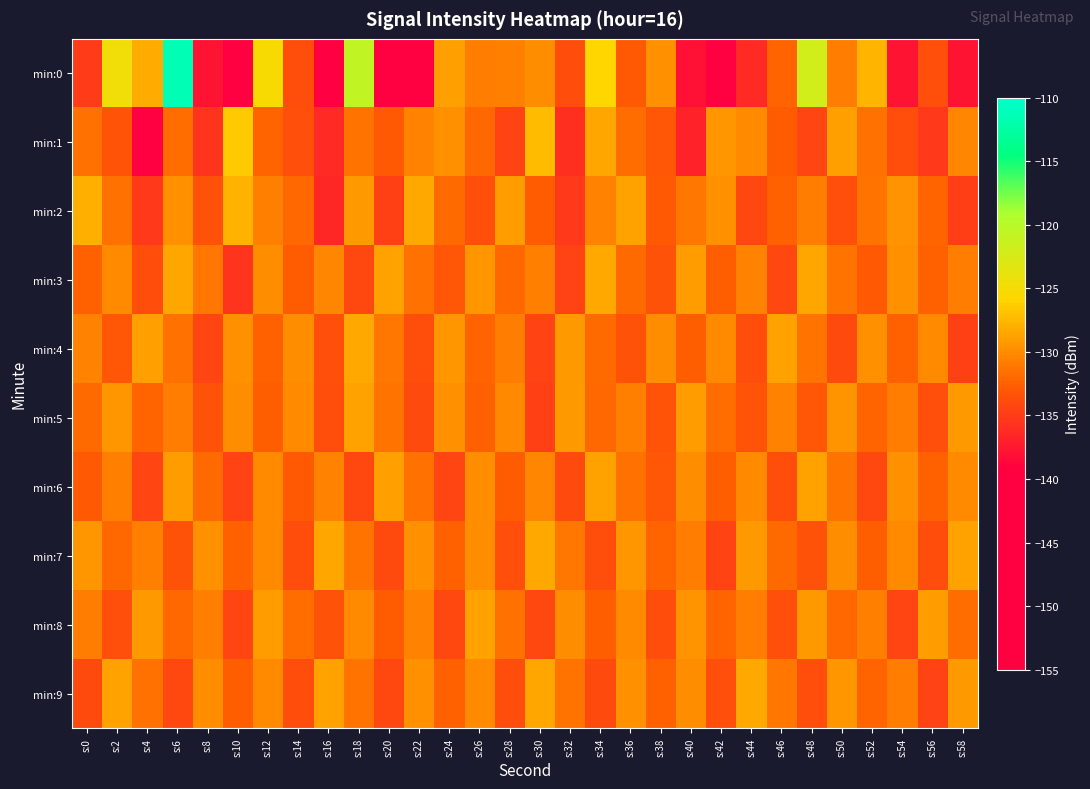

At which category is the sum across all series the highest?

s:6